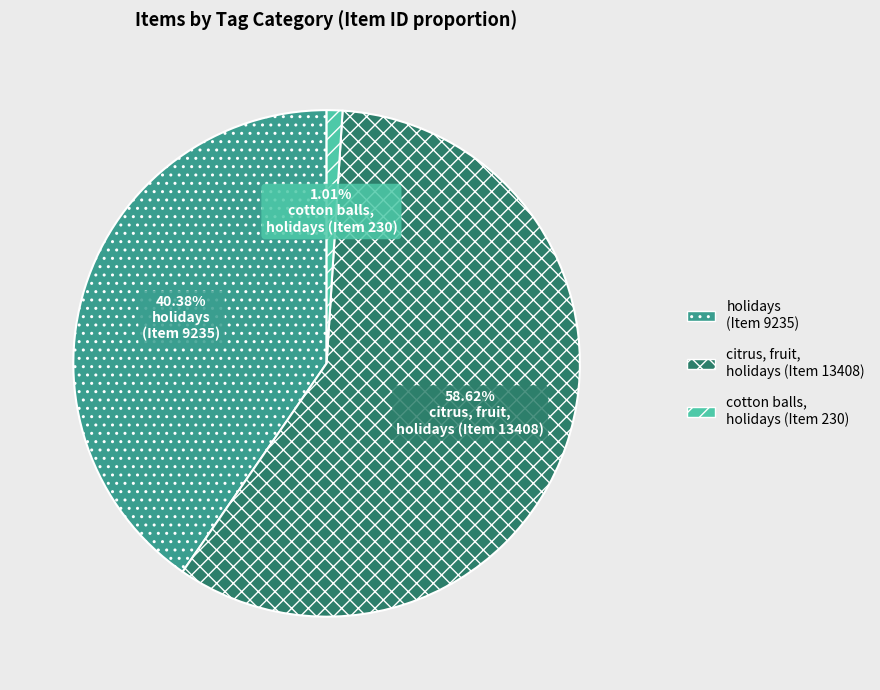

Combined, do holidays (Item 9235) and citrus, fruit, holidays (Item 13408) account for over 50%?

Yes